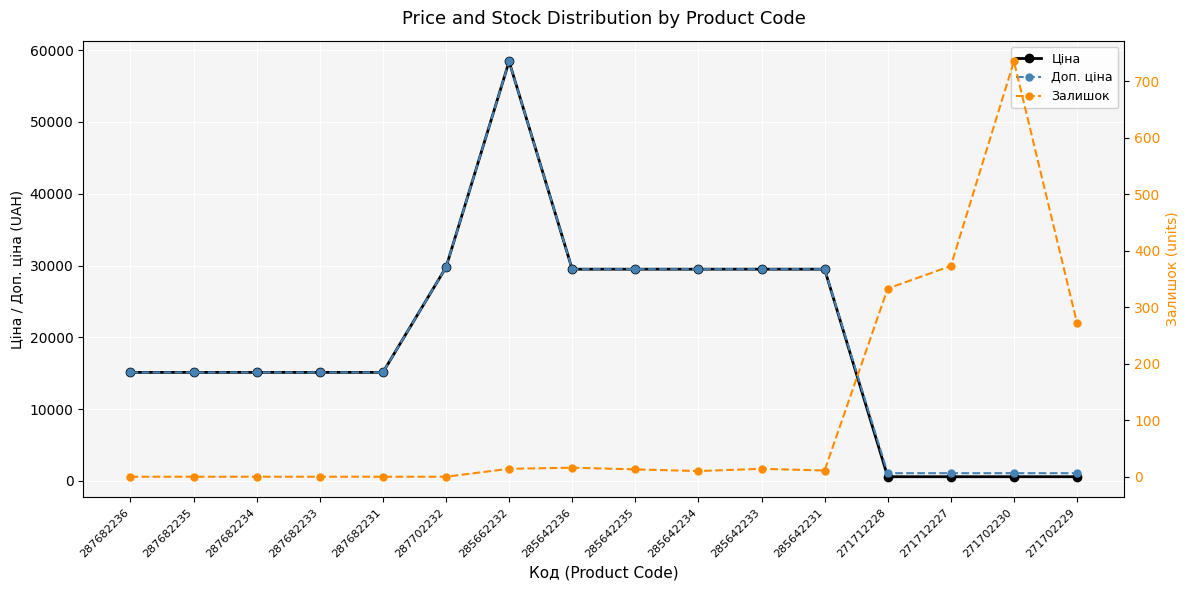

How many data points does each series have?

16